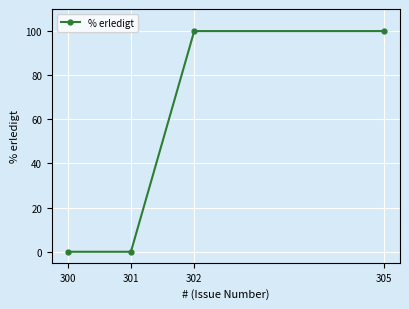

What is the value of the 4th point from the left?

100